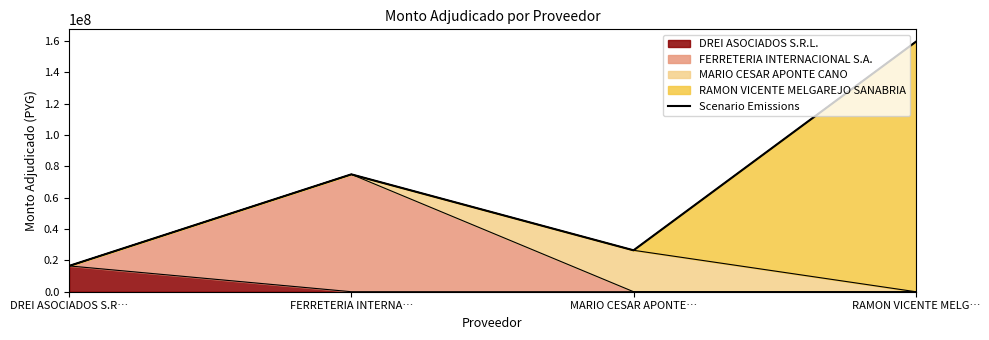

Does the chart have visible grid lines?

No